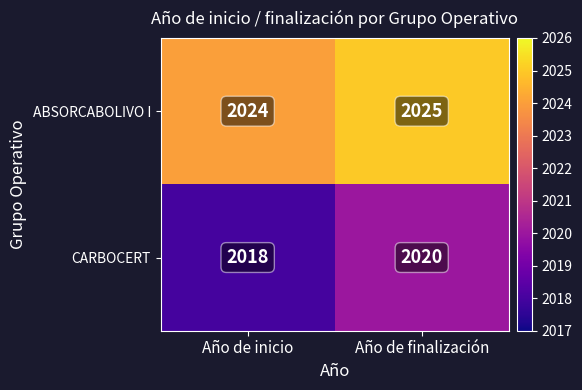

At which category is the sum across all series the highest?

Año de finalización